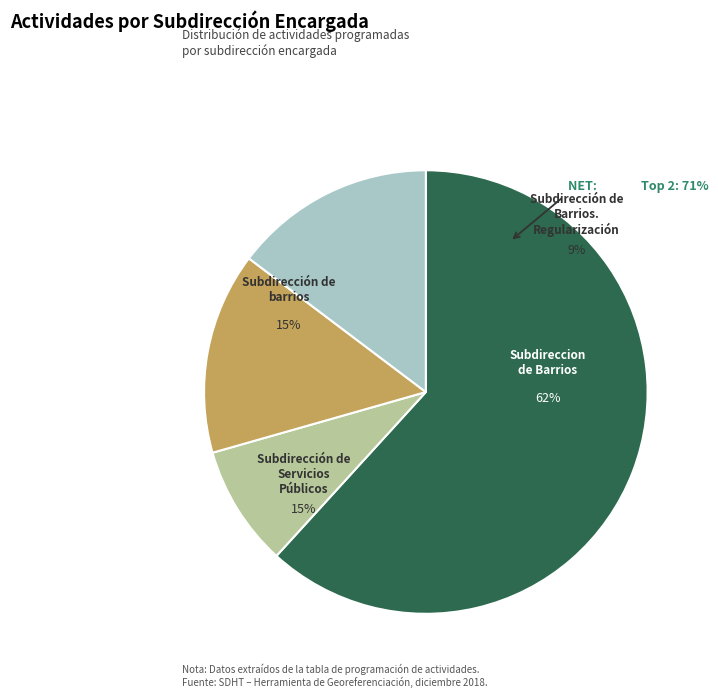

What percentage is the Subdirección de barrios slice, to the nearest percent?

15%